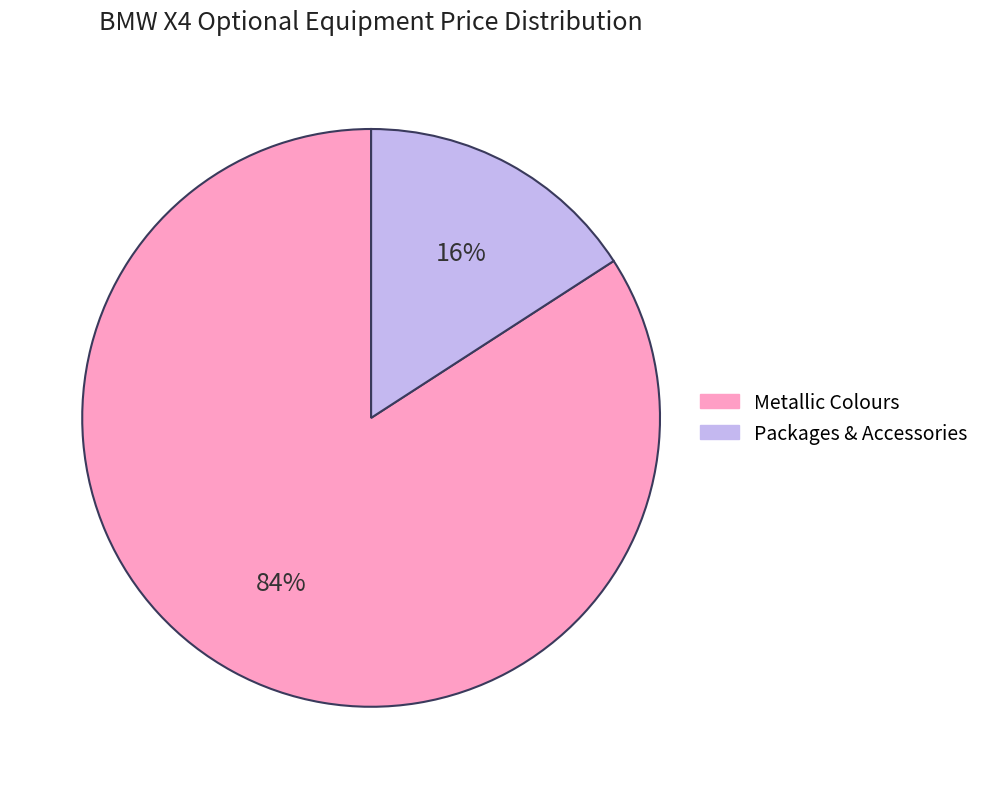

To the nearest percent, what is the difference between the largest and smallest slice percentages?

68%